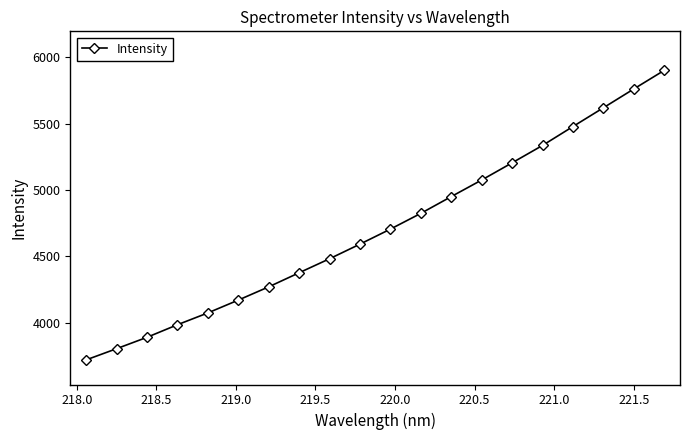

True or false: there are more than 2 points higher than both neighbors.

False